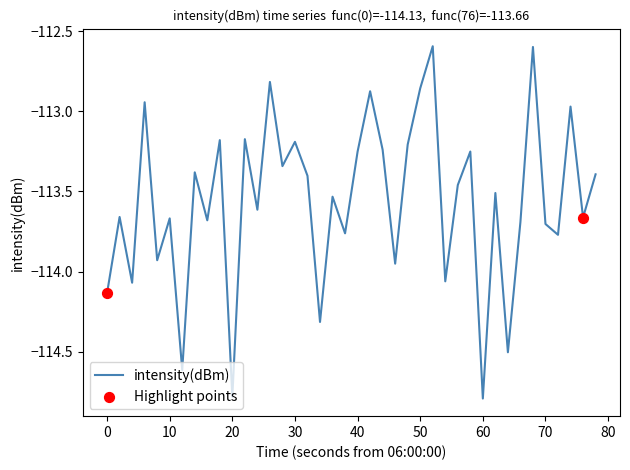

What is the greatest value displayed?

-112.6